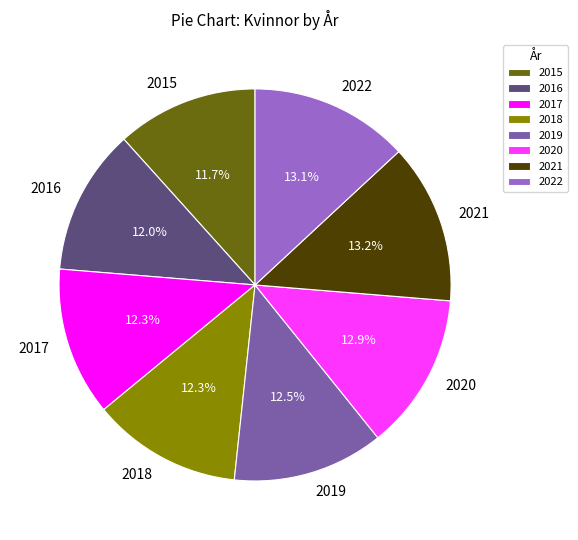

Approximately how many times larger is the value at 2021 compared to 2022?

1.0